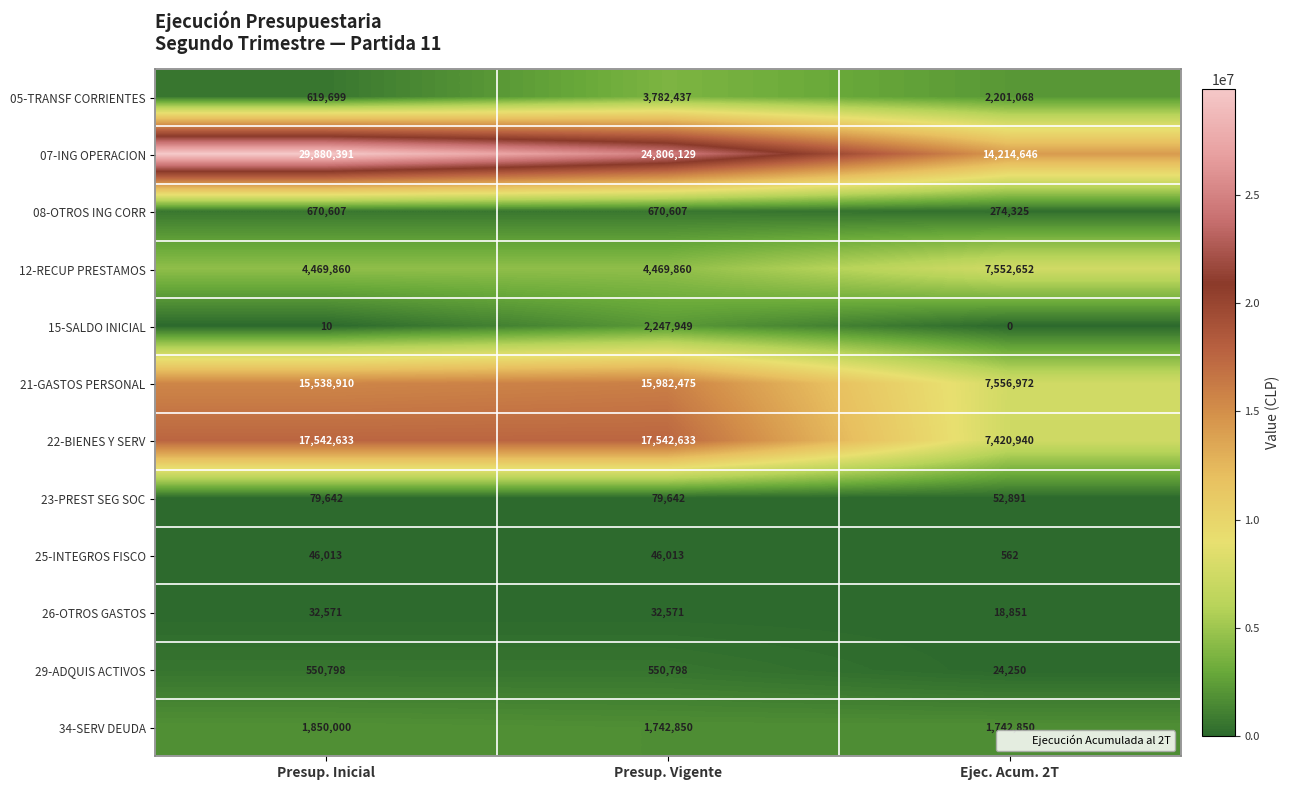

Where is 22-BIENES Y SERV nearest to the value 12481786?

Ejec. Acum. 2T